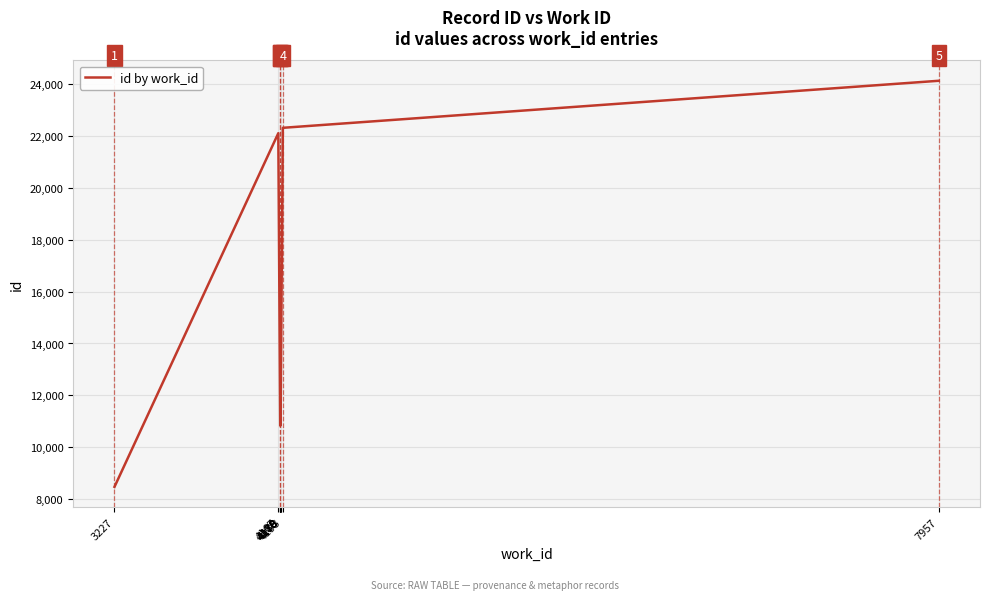

Reading left to right, what are all the values shown in this chart?

3227=8472	4167=22108	4178=10839	4178=10843	4178=10848	4179=10867	4180=10841	4180=10871	4193=22316	7957=24130